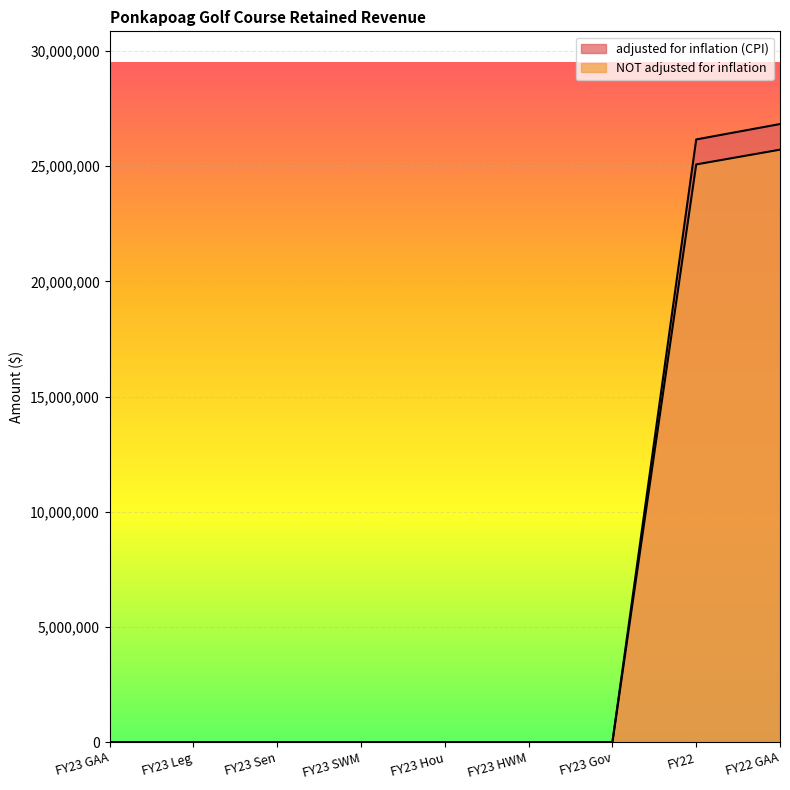

At how many categories does at least one series exceed 7513923?

2